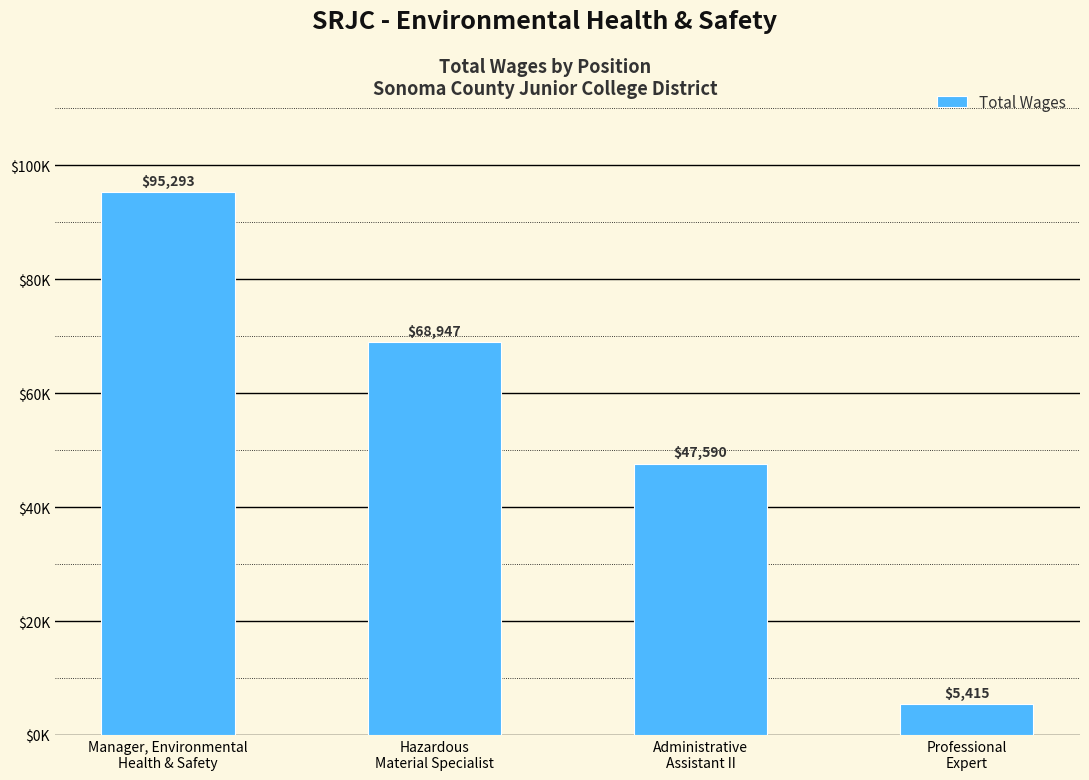

Reading right to left, extract all data points from this chart.

Professional
Expert=5415	Administrative
Assistant II=47590	Hazardous
Material Specialist=68947	Manager, Environmental
Health & Safety=95293